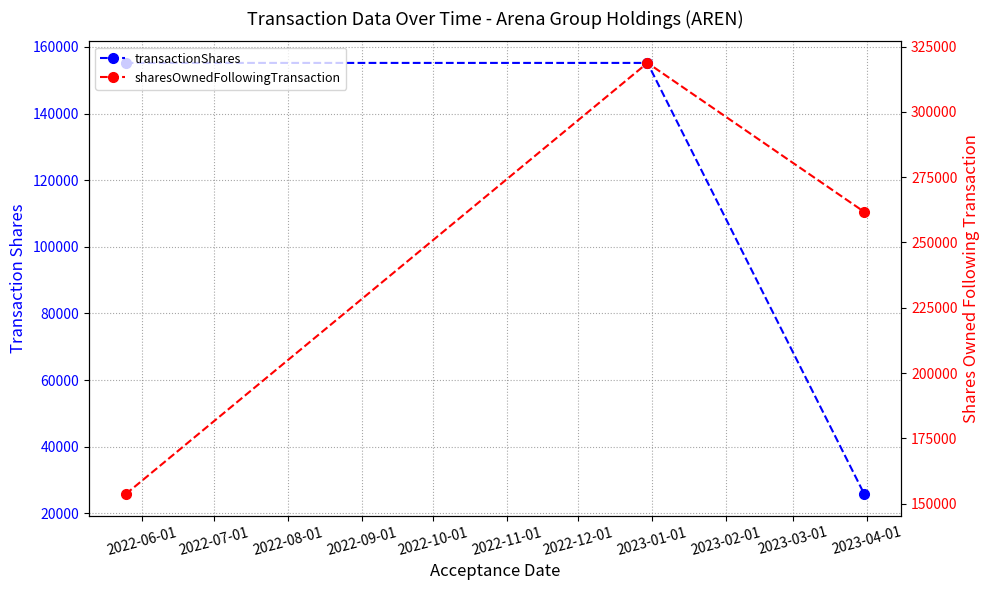

Which has a higher value, 2022-06-01 or 2022-08-01?

2022-06-01